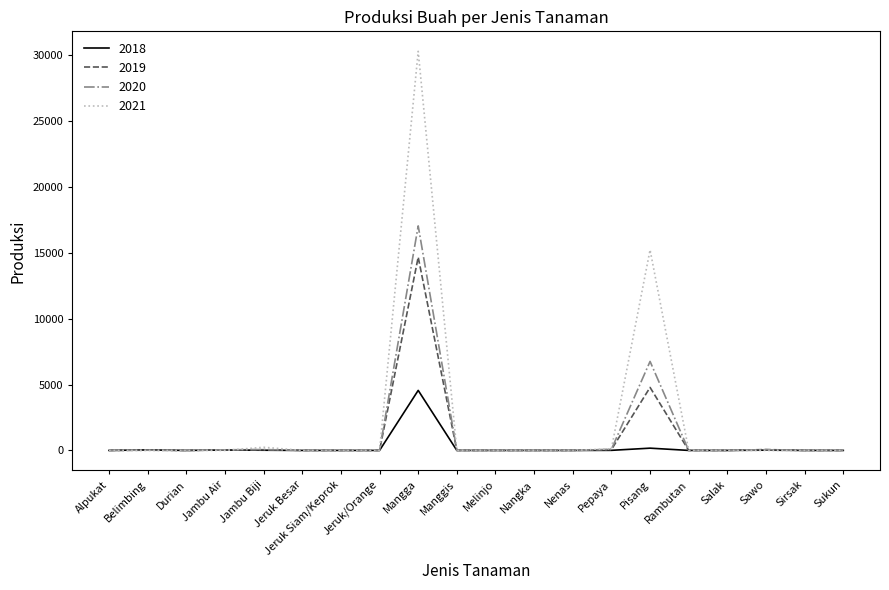

At which category is the sum across all series the highest?

Mangga